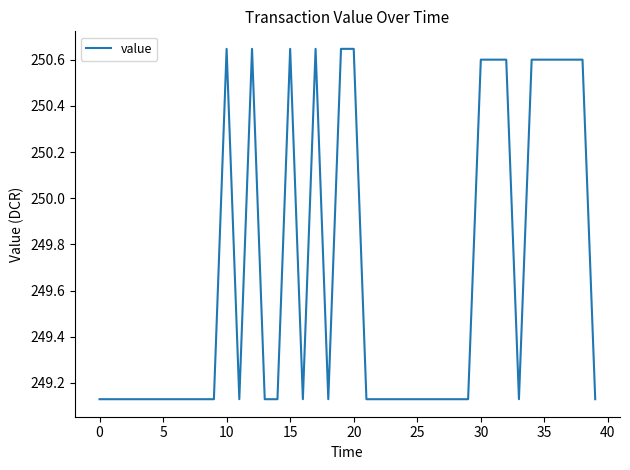

What is the difference between the maximum and minimum values?

1.5